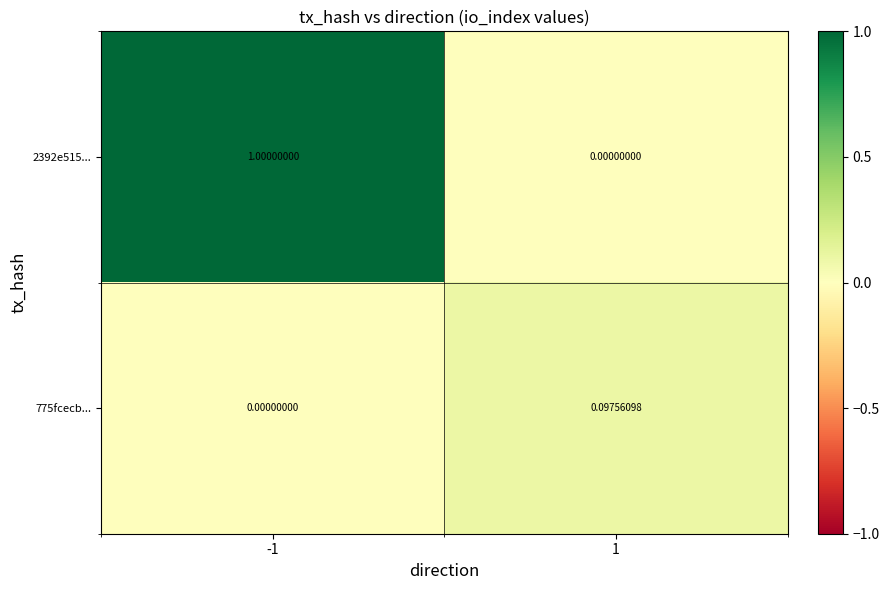

Is the value of 2392e515... at 1 greater than the value of 775fcecb... at 1?

No